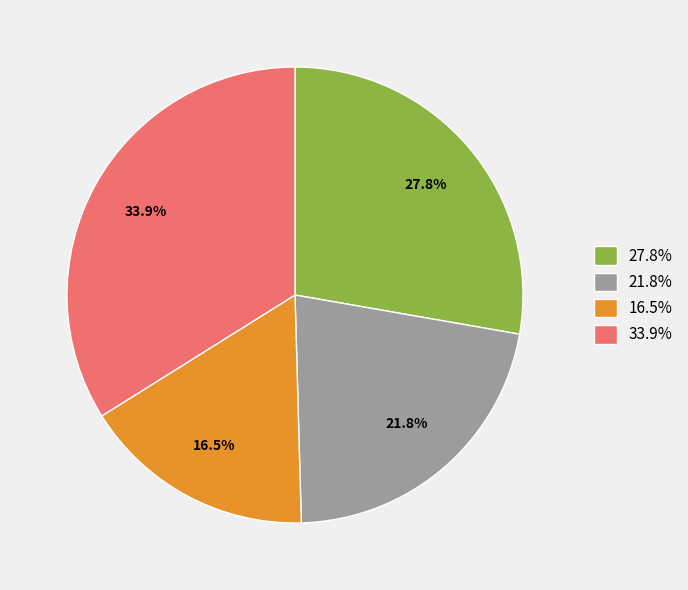

What percentage do 21.8% and 27.8% together represent?

49.6%